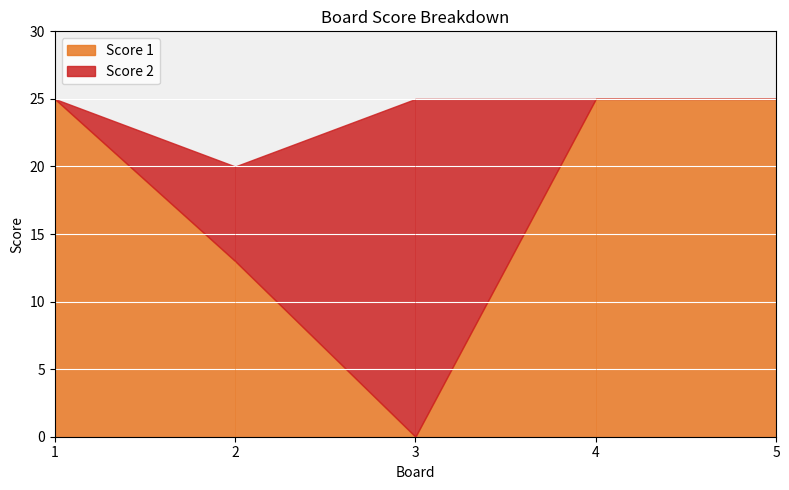

How many times do Score 1 and Score 2 cross each other?

2